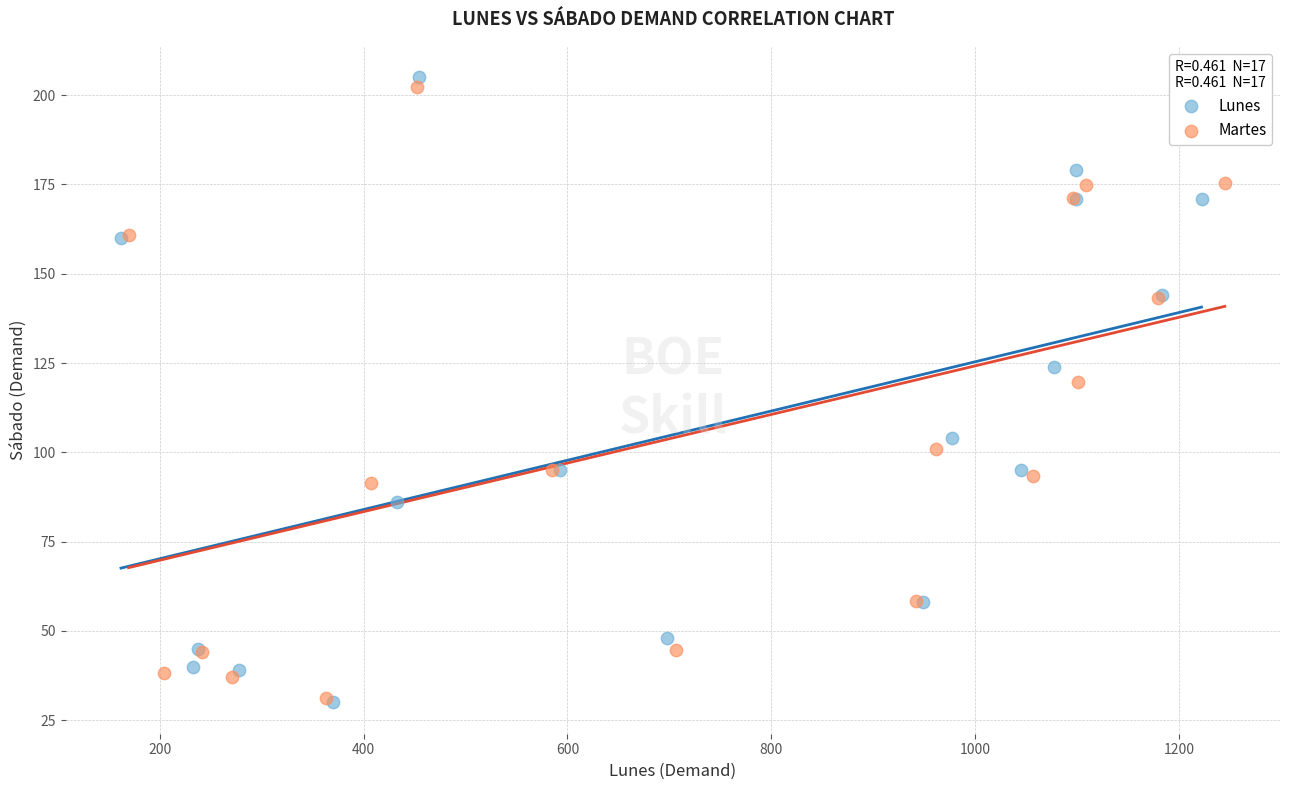

Which series has the widest spread of Y values?

Lunes